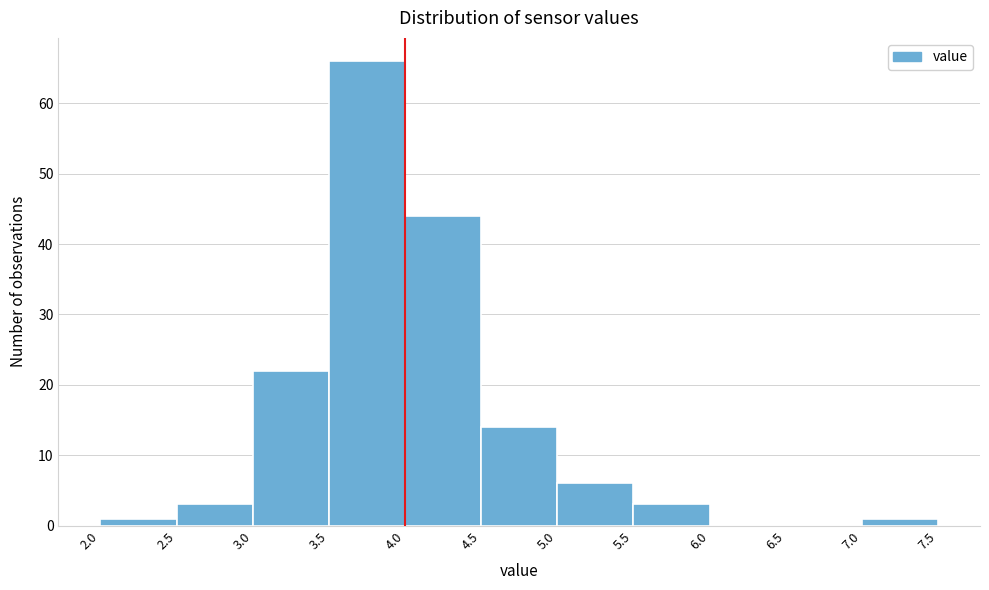

Reading left to right, transcribe this chart: for each bar, give the range it covers on the x-axis and its height. The values are not printed on the chart, so give them approximately, as read against the axis.

2.0 to 2.5: 1
2.5 to 3.0: 3
3.0 to 3.5: 22
3.5 to 4.0: 66
4.0 to 4.5: 44
4.5 to 5.0: 14
5.0 to 5.5: 6
5.5 to 6.0: 3
6.0 to 6.5: 0
6.5 to 7.0: 0
7.0 to 7.5: 1